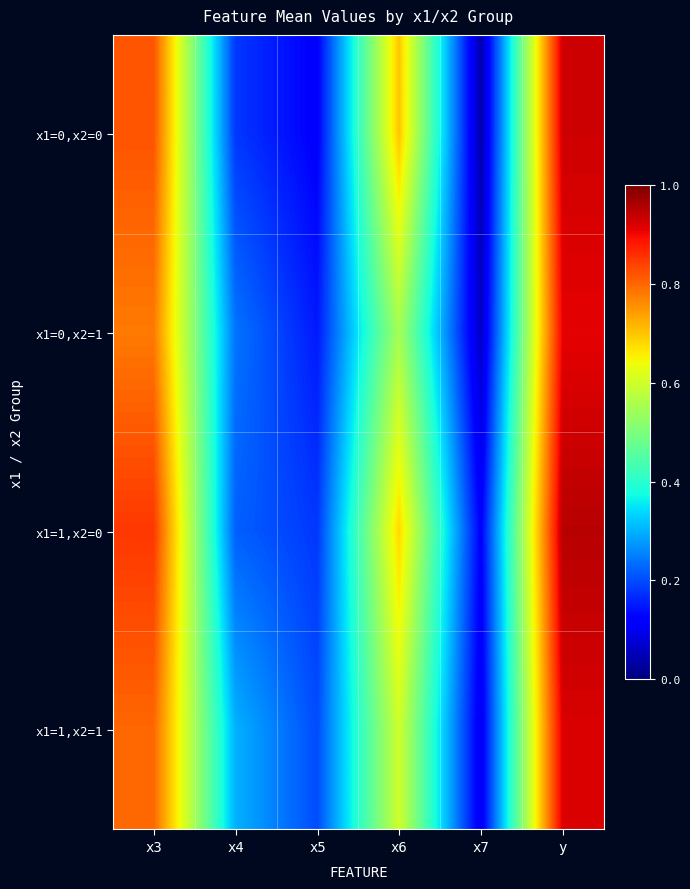

What is the difference between the highest and lowest values at x6?

0.1